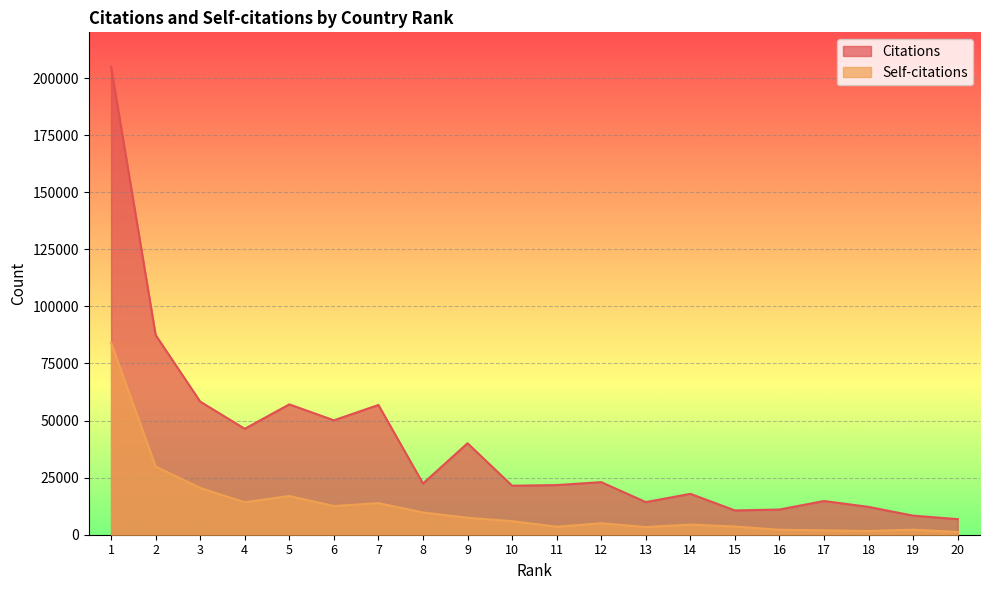

True or false: Citations and Self-citations cross at least once.

False